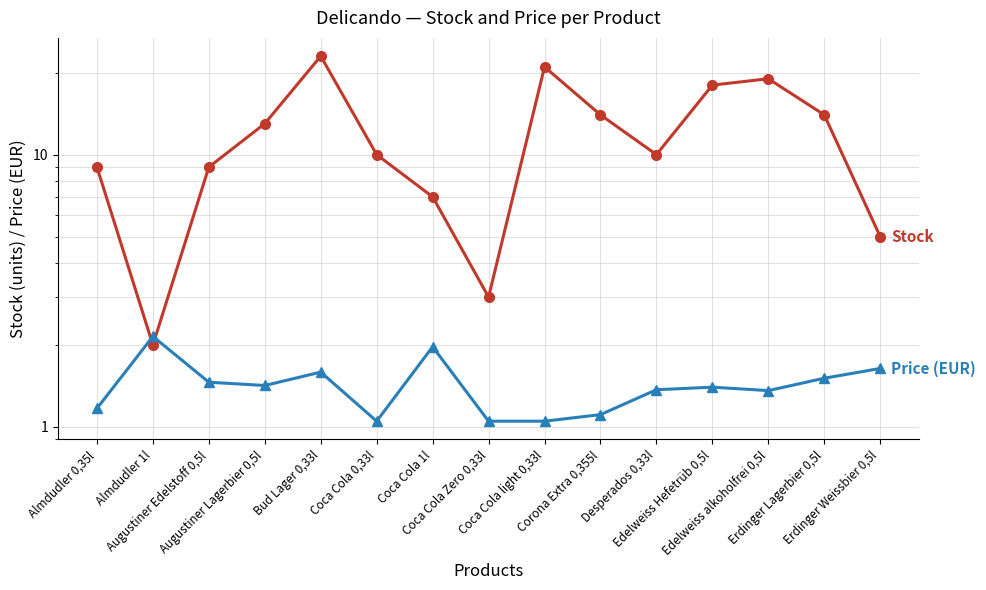

The Stock series shows 17.1 at Coca Cola 0,33l. True or false?

False